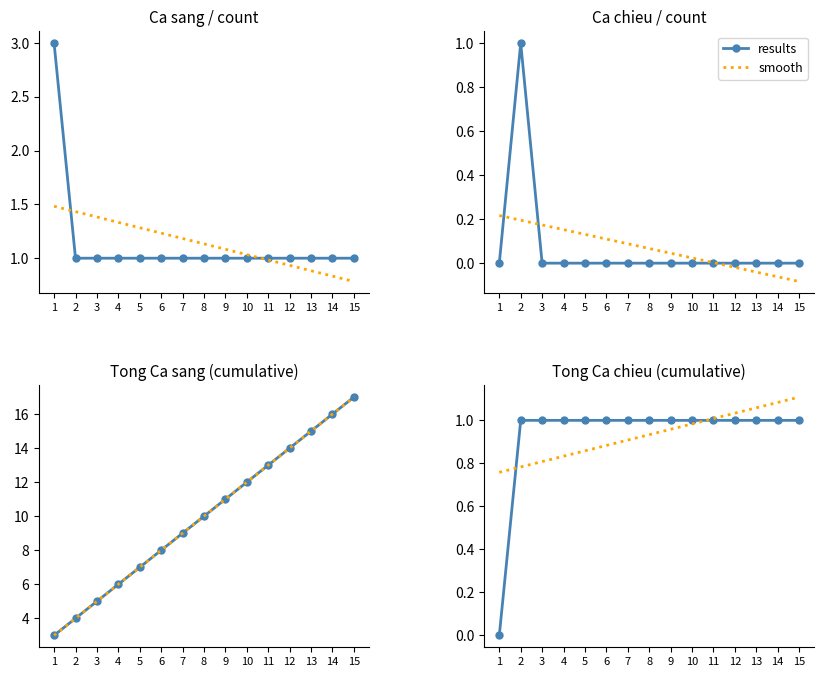

Which series has the largest range (max minus min)?

results